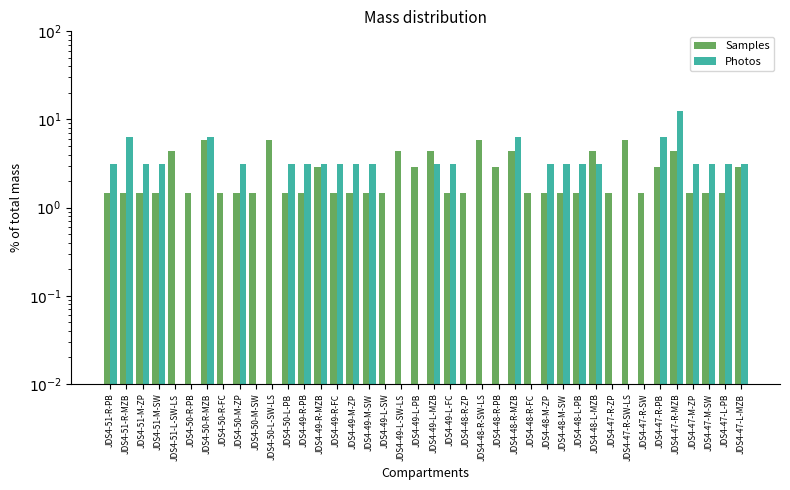

Which category has the lowest value in the Samples series?

JDS4-51-R-PB